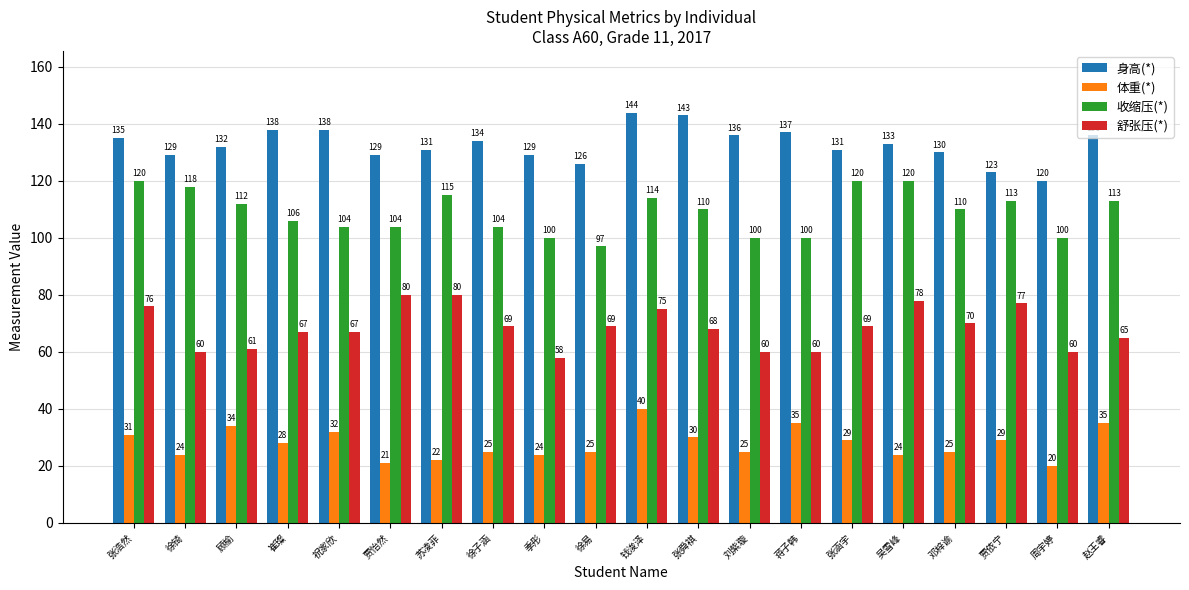

Where does the 身高(*) series first go above 133?

张浩然